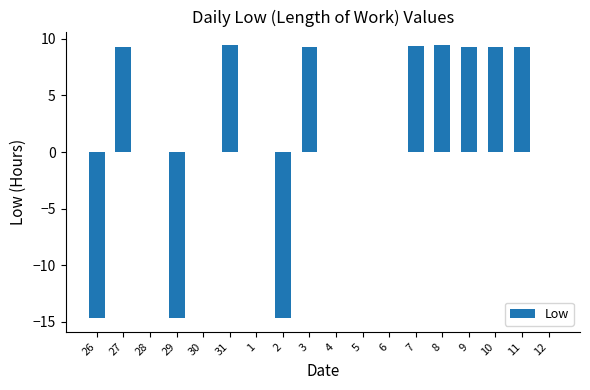

What is the sum of all values?

30.7